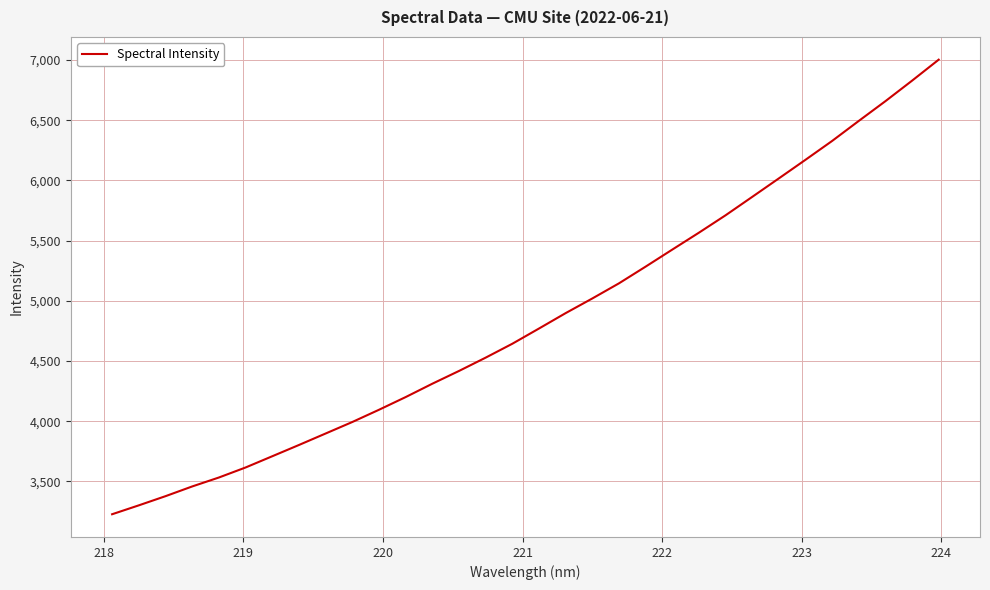

True or false: there are more than 0 points higher than both neighbors.

False